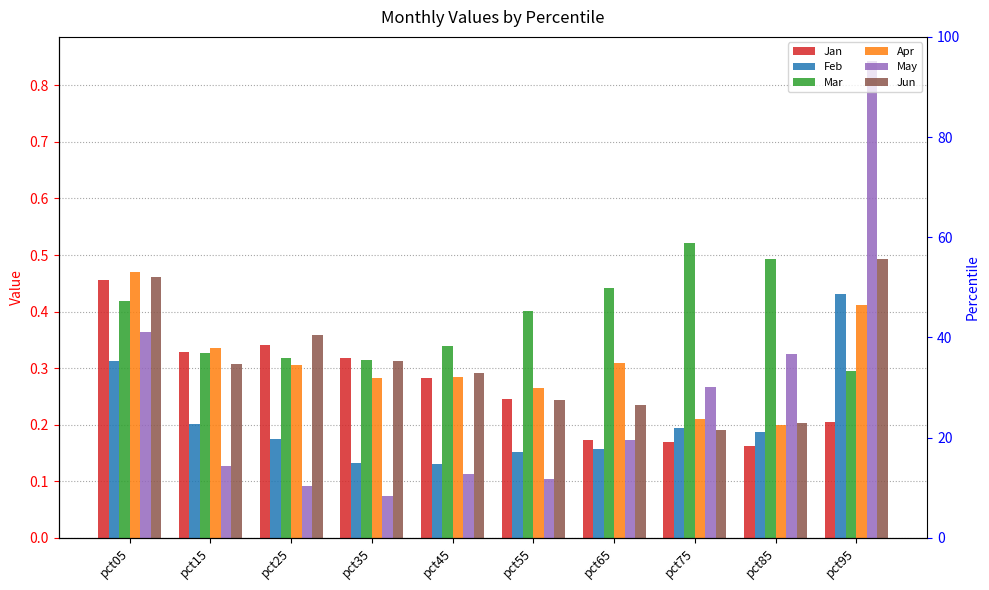

What is the value of the Jan bar at the 5th from the left?

0.3